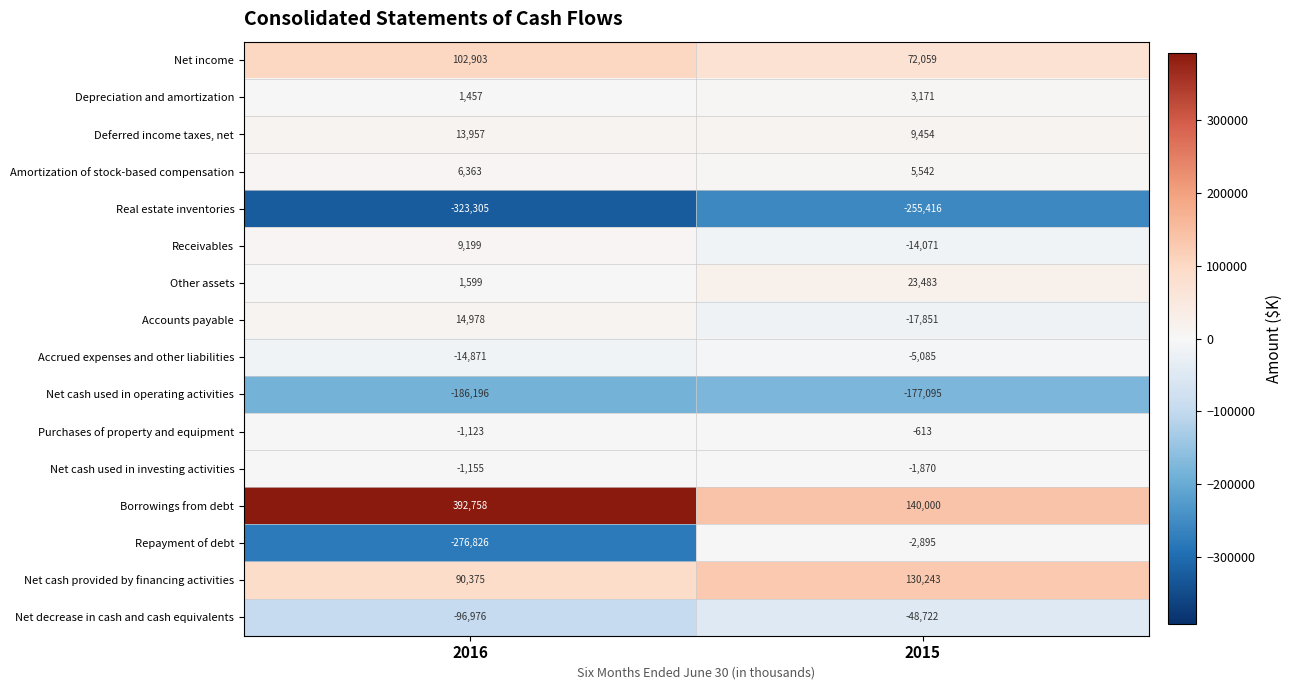

Between 2016 and 2015, which series saw the biggest shift?

Repayment of debt